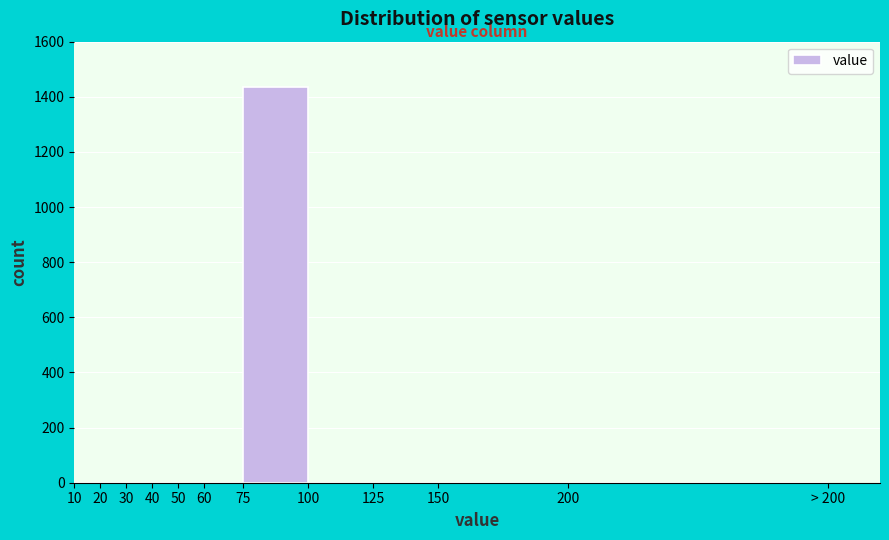

Reading left to right, list all the values displayed in this chart.

10=0	20=0	30=0	40=0	50=0	60=0	75=1436	100=0	125=0	150=0	200=0